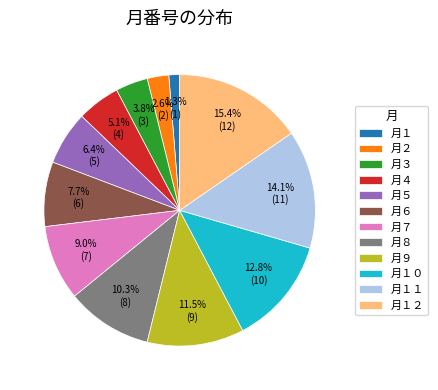

Between 月１２ and 月９, which is larger?

月１２